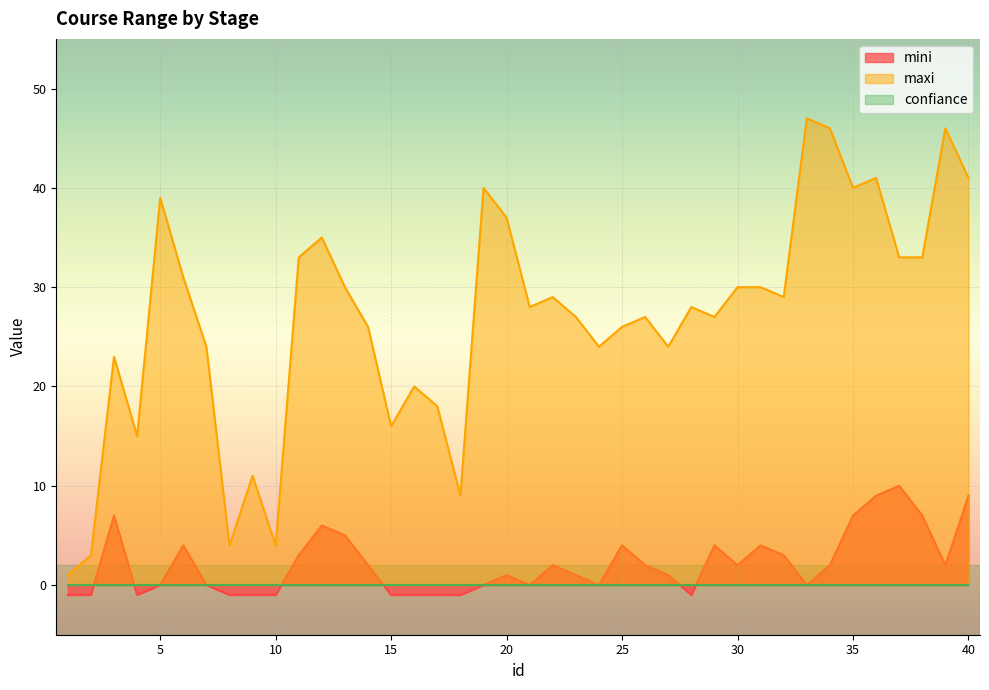

Rank the categories by mini value from highest to lowest.

37, 36, 40, 3, 35, 38, 12, 13, 6, 25, 29, 31, 11, 32, 14, 22, 26, 30, 34, 39, 20, 23, 27, 5, 7, 19, 21, 24, 33, 1, 2, 4, 8, 9, 10, 15, 16, 17, 18, 28